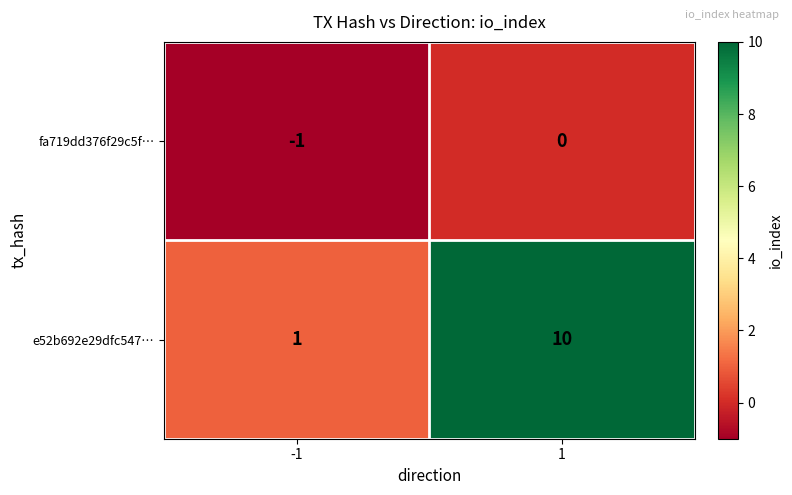

At which category is the sum across all series the highest?

1